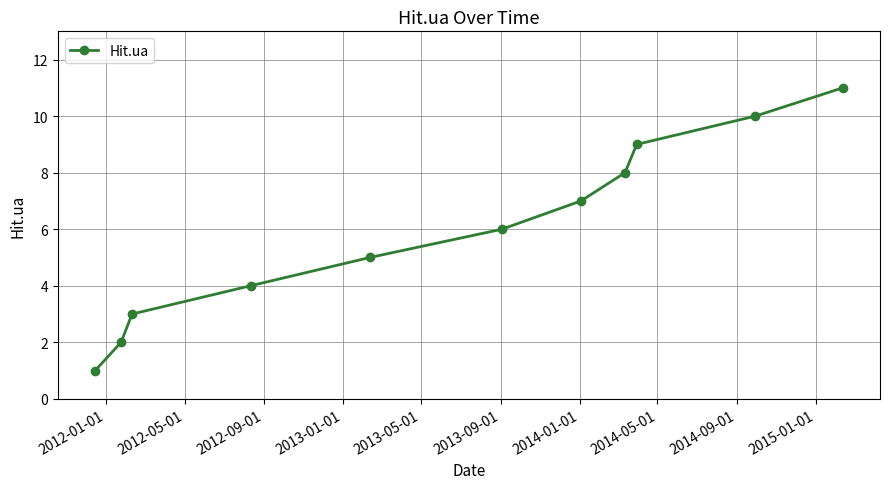

True or false: the data has more than 1 interior local peaks.

False